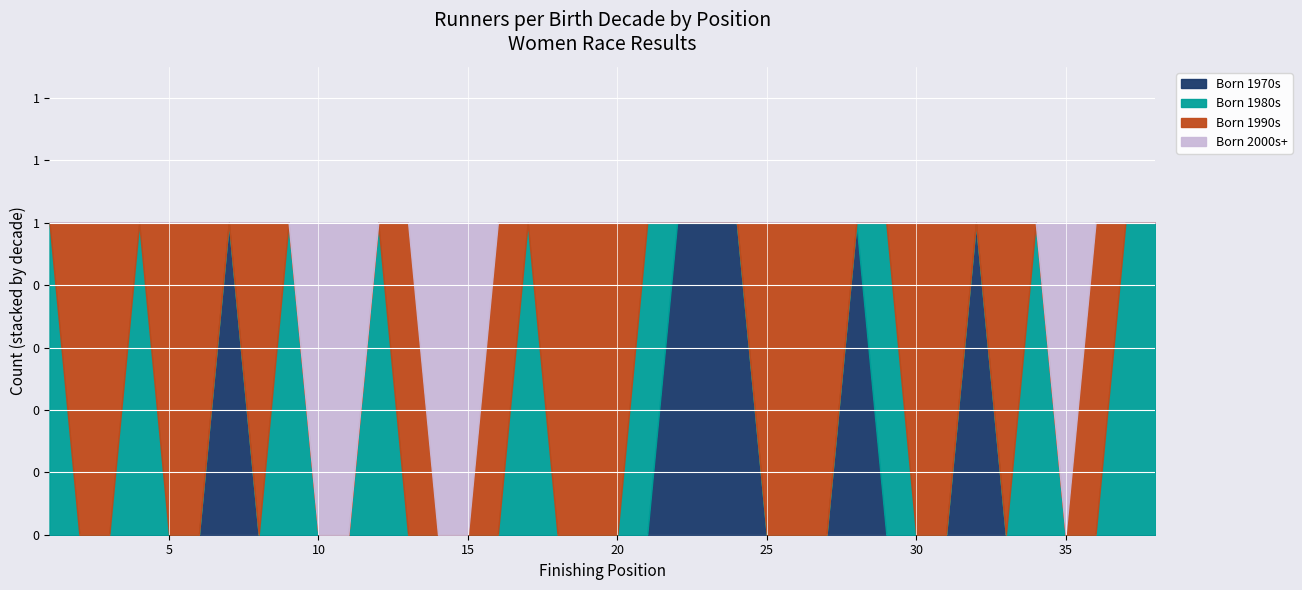

What are all the series names shown in the legend?

Born 1970s, Born 1980s, Born 1990s, Born 2000s+